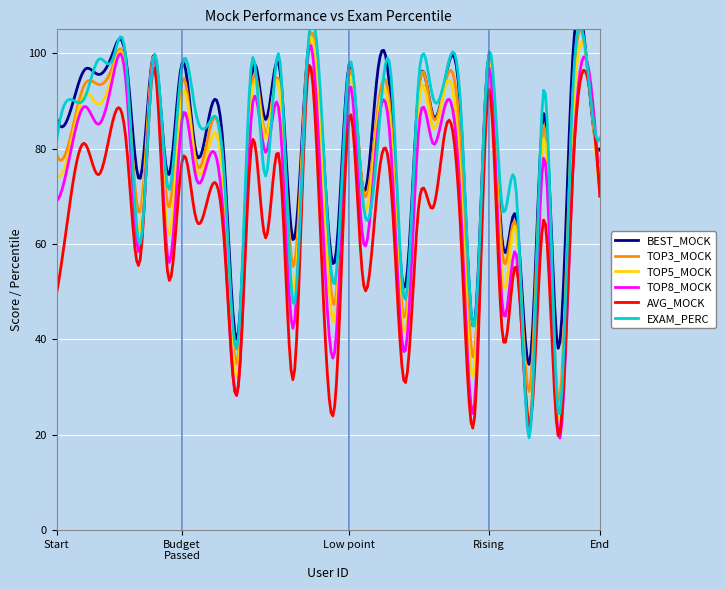

Reading left to right, what are all the values shown in this chart?

BEST_MOCK: 86.3	88.0	96.5	95.5	99.8	98.3	73.8	99.8	74.4	97.9	79.3	87.5	78.6	40.6	94.6	86.1	97.0	60.7	99.5	85.9	56.7	97.7	71.4	95.0	89.1	50.8	93.0	87.1	96.0	87.5	43.2	99.2	60.2	65.2	35.8	87.5	38.1	96.7	99.8	79.9
TOP3_MOCK: 78.8	82.5	93.4	93.4	97.1	95.5	66.7	99.7	67.8	94.0	77.4	84.0	74.3	35.5	92.6	83.2	93.4	55.1	99.2	84.9	47.8	95.5	71.2	87.2	85.8	44.6	92.2	86.6	94.9	80.0	37.4	98.4	57.7	63.5	30.1	84.9	27.0	88.2	99.6	77.2
TOP5_MOCK: 74.5	80.8	91.3	89.3	95.7	94.3	62.5	99.6	62.1	90.9	76.2	81.2	71.1	32.9	90.8	82.1	92.4	50.0	98.8	80.3	44.6	94.3	68.4	85.0	83.3	41.3	89.3	84.4	93.9	73.4	33.9	97.7	52.2	62.5	24.1	82.2	23.5	82.0	99.3	70.0
TOP8_MOCK: 69.0	79.2	88.8	85.1	94.4	93.2	58.6	99.4	56.7	86.0	74.0	78.7	64.2	29.2	87.6	79.2	86.9	42.4	98.4	70.3	38.4	92.7	60.7	82.8	79.5	37.3	84.3	81.1	90.0	68.2	26.6	96.6	46.8	57.7	22.3	78.2	19.9	72.1	98.9	70.0
AVG_MOCK: 49.8	69.6	81.1	74.5	85.4	81.2	56.8	97.2	53.3	77.2	65.3	71.1	61.6	29.2	80.9	61.3	77.6	31.8	94.8	58.1	27.2	86.8	52.2	70.9	72.3	30.8	68.2	67.5	85.2	62.8	23.7	92.1	41.1	55.1	22.3	65.2	19.9	72.1	95.9	70.0
EXAM_PERC: 81.5	90.3	90.5	98.7	98.5	98.0	60.0	99.6	71.6	97.4	87.3	85.7	75.3	39.2	98.1	74.2	99.1	47.1	99.5	88.5	52.2	97.7	68.5	79.4	95.4	48.2	95.0	90.8	96.3	89.0	42.8	99.7	67.7	70.6	20.4	92.7	24.5	88.7	99.7	82.2